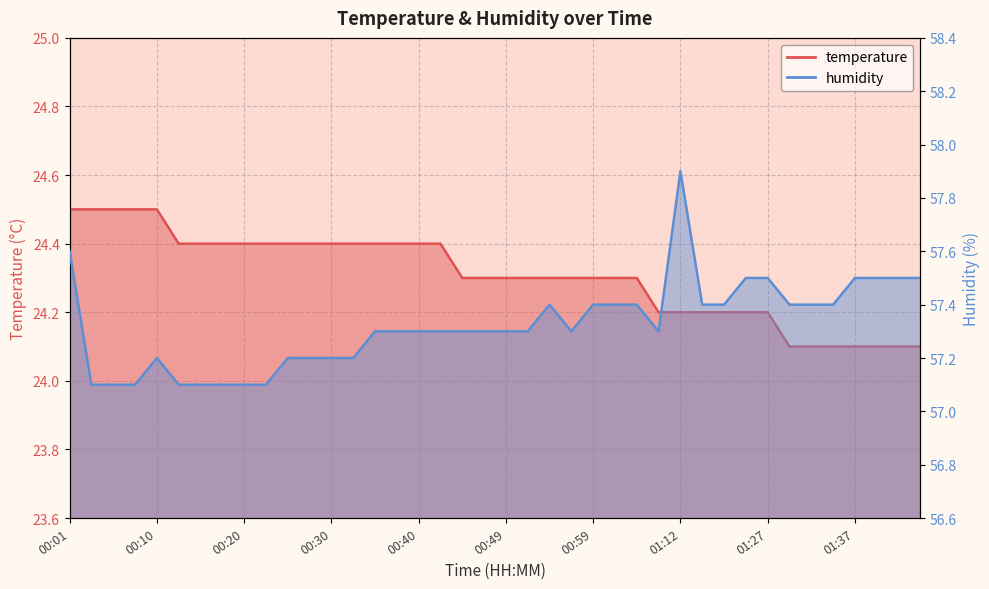

Is the value of humidity at 00:52 greater than the value of temperature at 00:03?

Yes